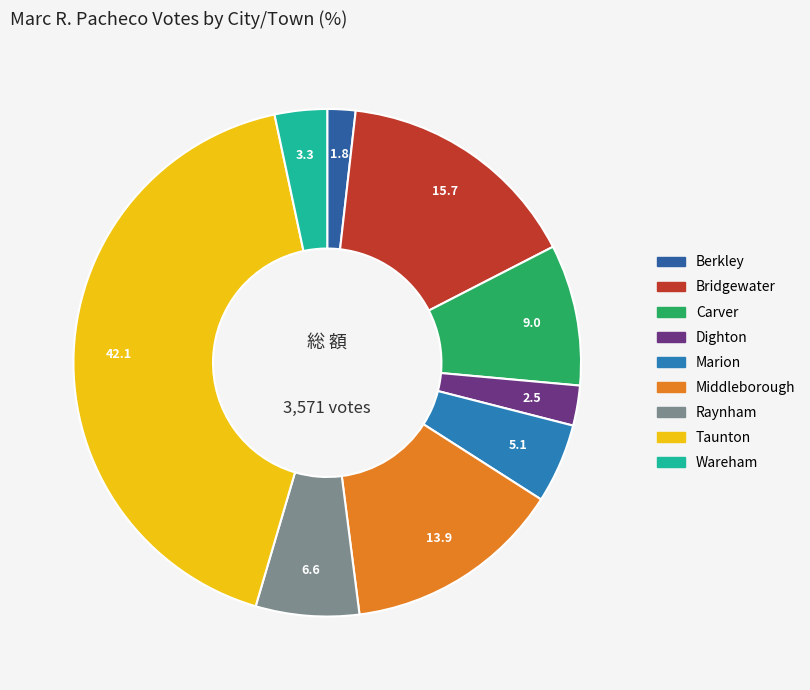

To the nearest percent, what is the difference between the Marion and Middleborough slice percentages?

9%